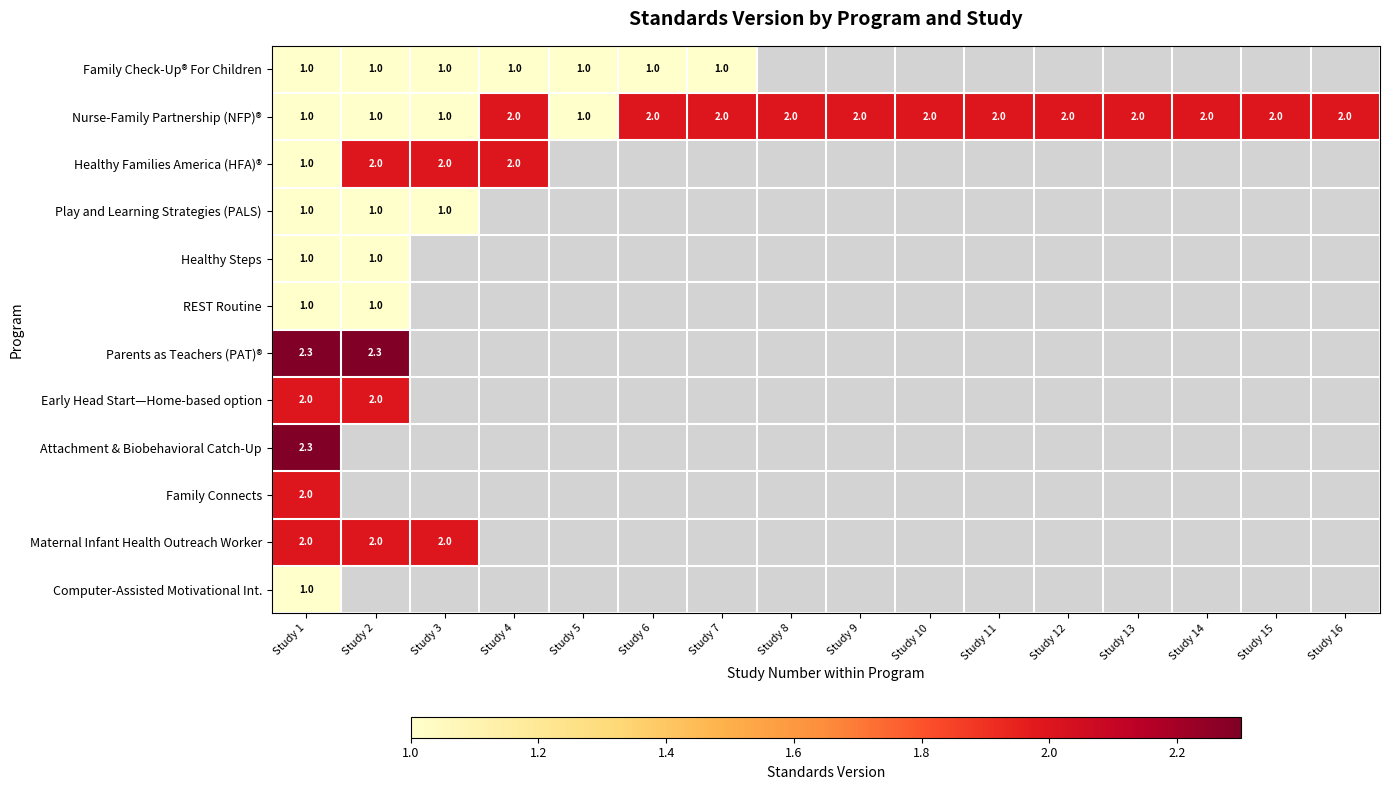

What is the difference between the maximum and minimum values in the Nurse-Family Partnership (NFP)® series?

1.0